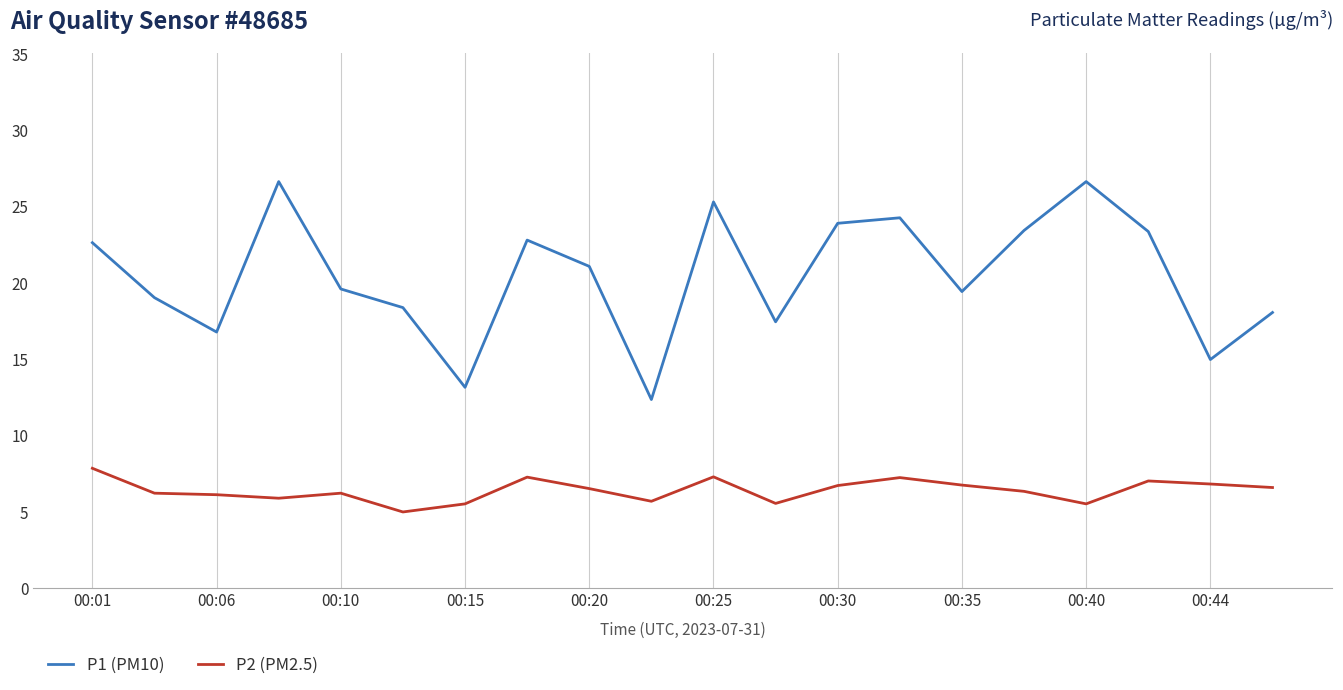

What is the average value of the P1 (PM10) series?

20.4